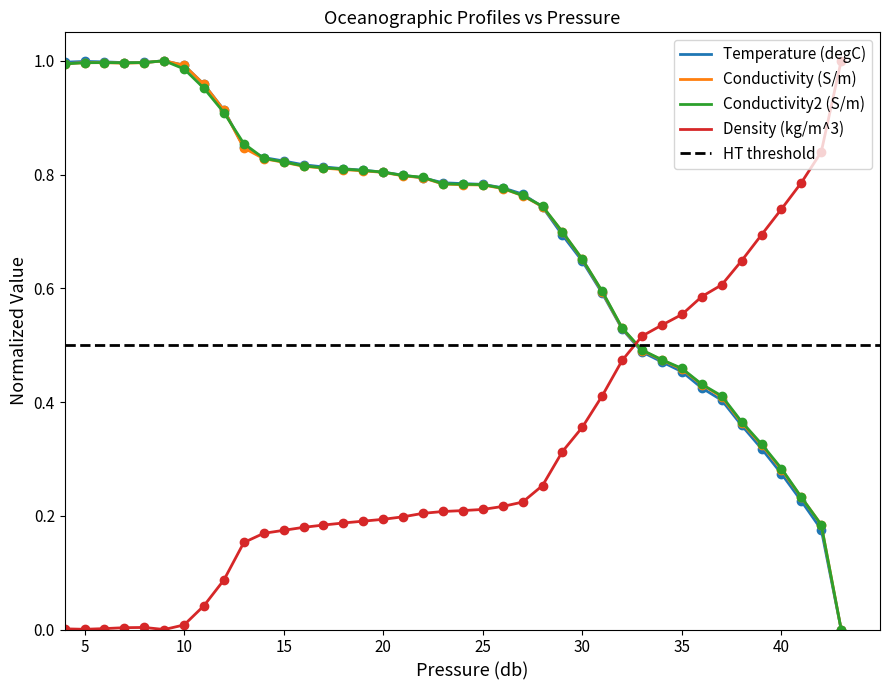

What is the total value across all series at 10?

3.0